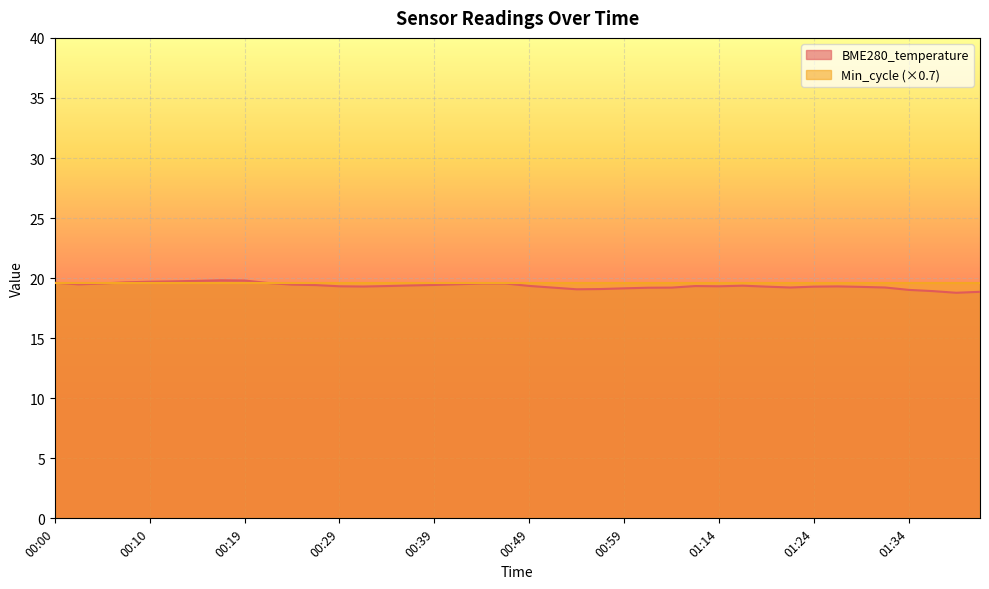

Where is the first local maximum?

00:17